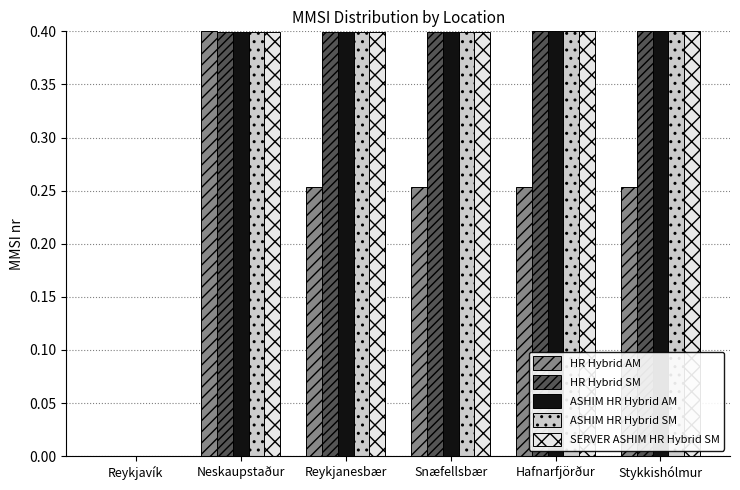

The value of ASHIM HR Hybrid AM at Stykkishólmur is 0.4. True or false?

True